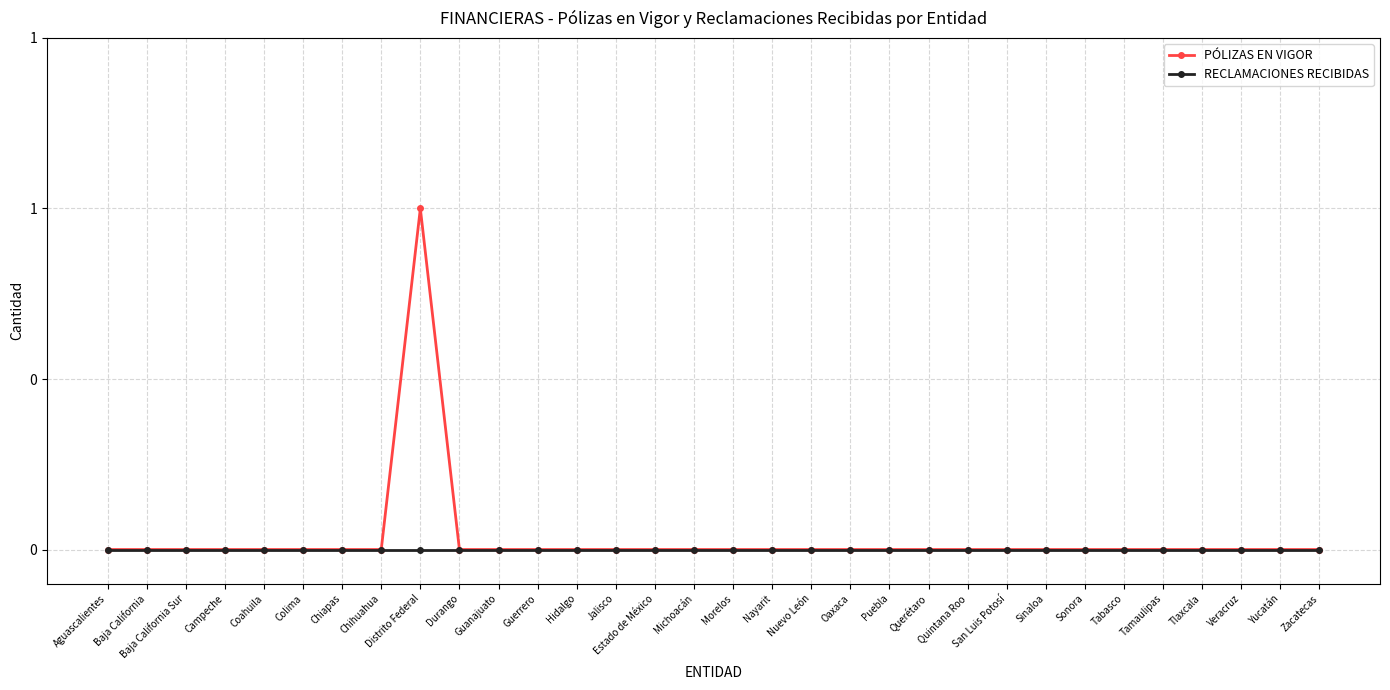

True or false: RECLAMACIONES RECIBIDAS and PÓLIZAS EN VIGOR intersect in this chart.

False